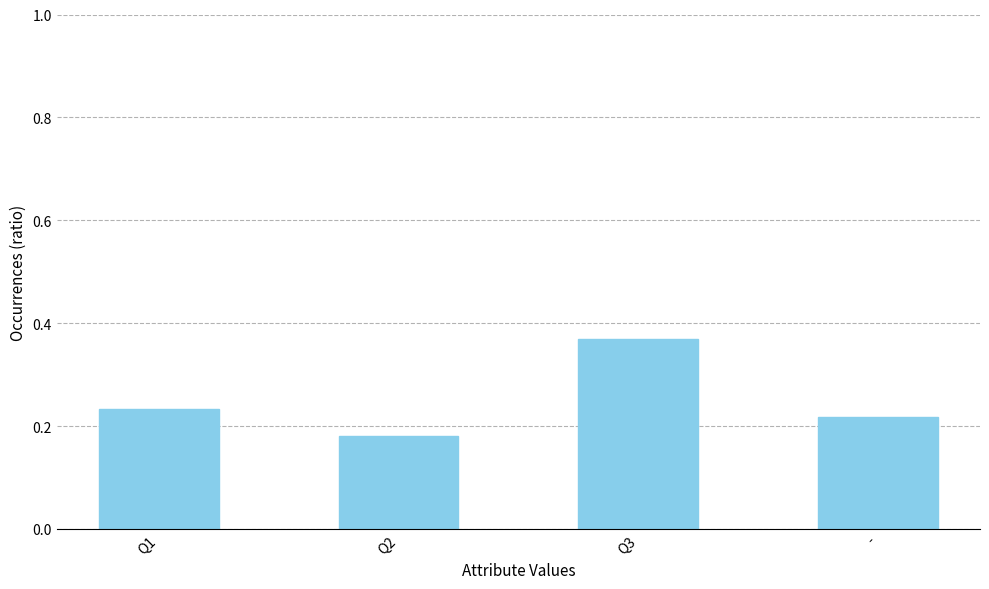

What position from the right is Q3?

2